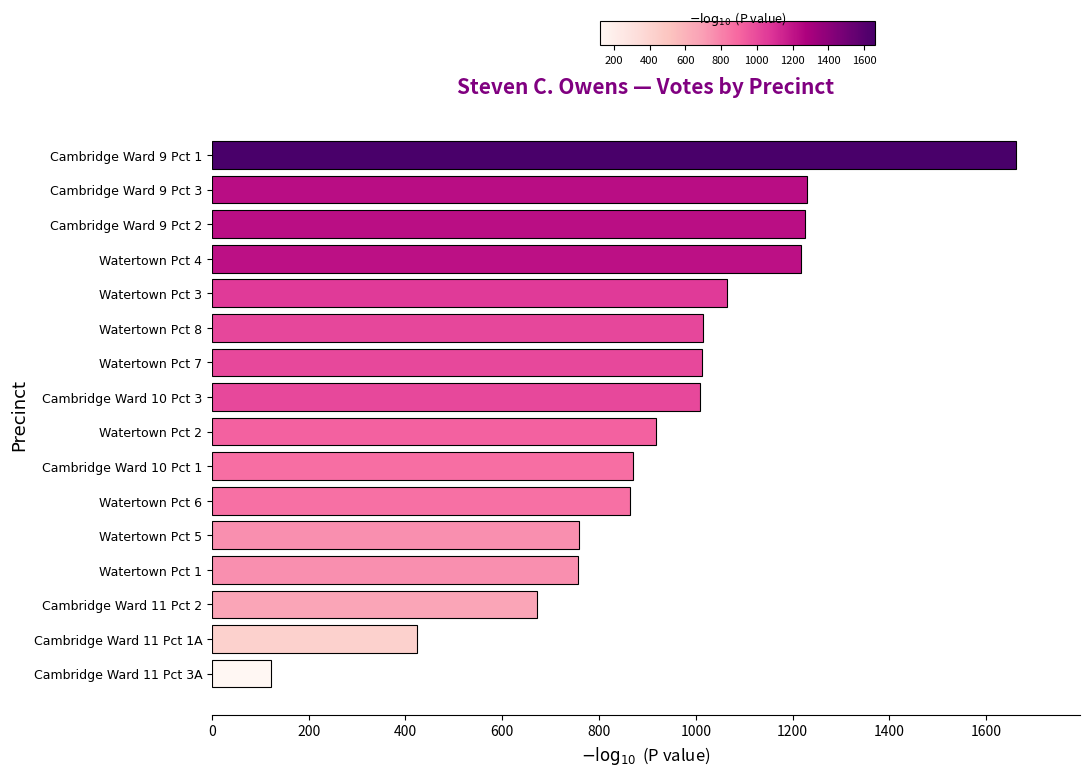

What is the approximate value at Watertown Pct 5, to the nearest 50?

750